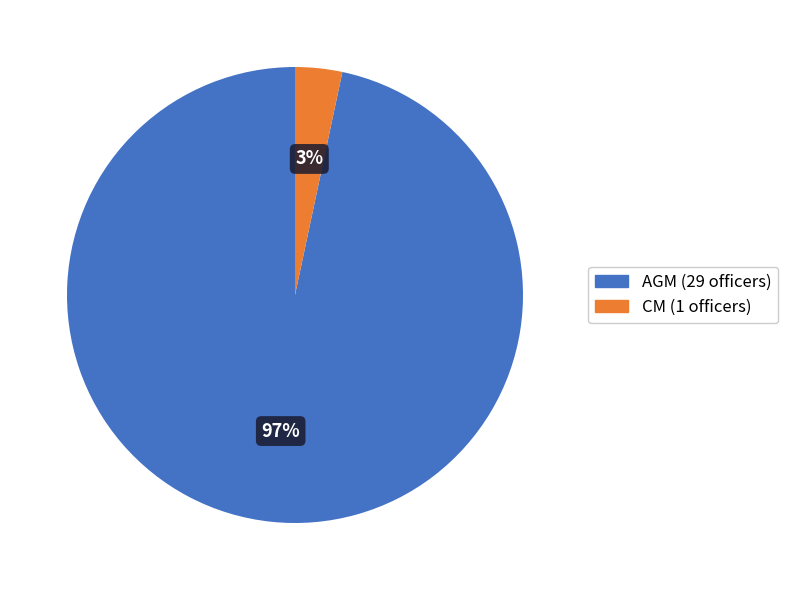

Count the number of slices in the pie.

2